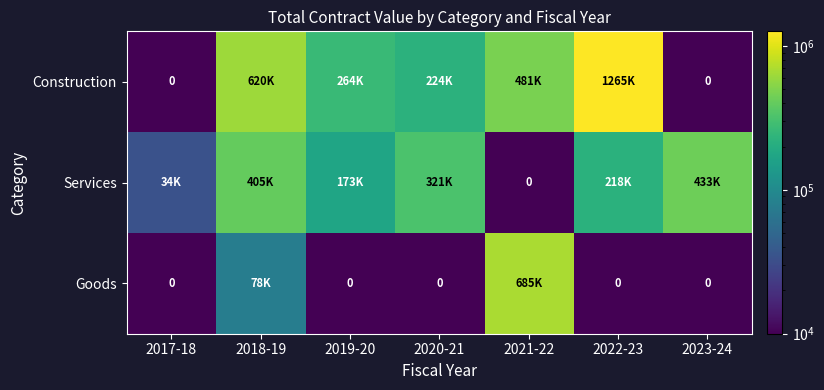

Which series has the largest range (max minus min)?

Construction